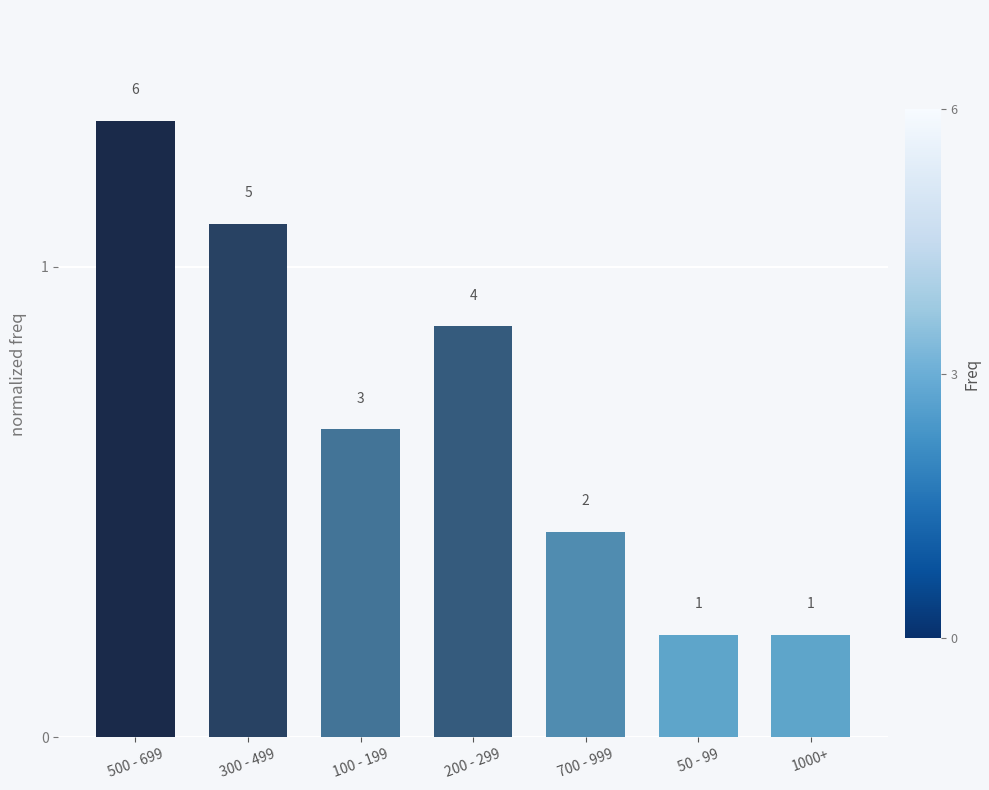

Reading left to right, what are all the values shown in this chart?

500 - 699=1.3	300 - 499=1.1	100 - 199=0.7	200 - 299=0.9	700 - 999=0.4	50 - 99=0.2	1000+=0.2